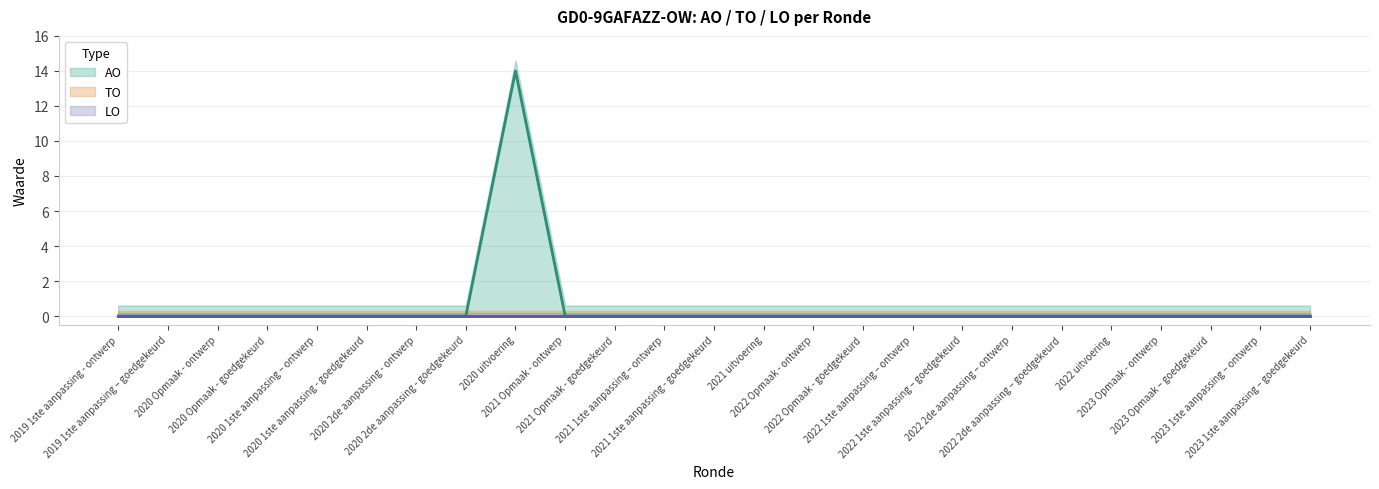

Which category has the highest value across all series?

2020 uitvoering